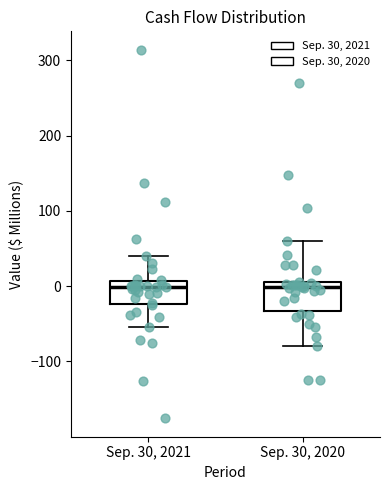

Where is the upper edge of the box for Sep. 30, 2021 on the y-axis? The values are not printed on the chart, so give them approximately, as read against the axis.

10